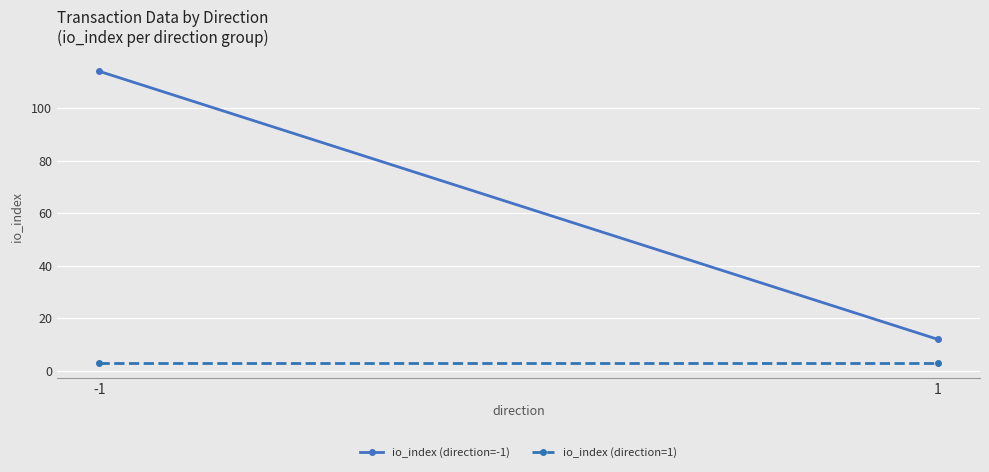

Count the number of categories in the chart.

2